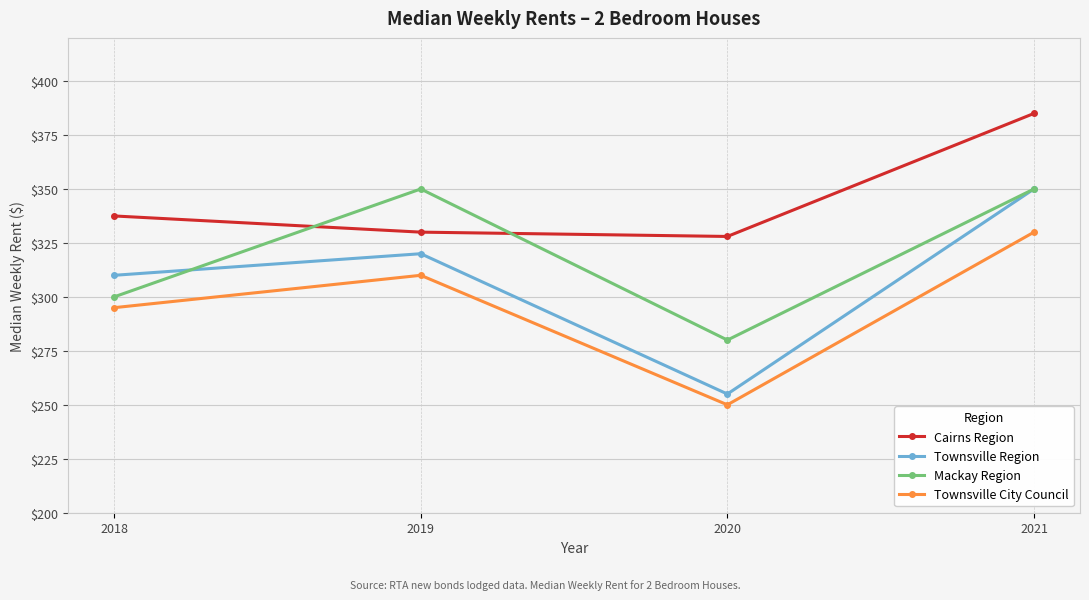

The value of Townsville Region at 2020 is 255.0. True or false?

True